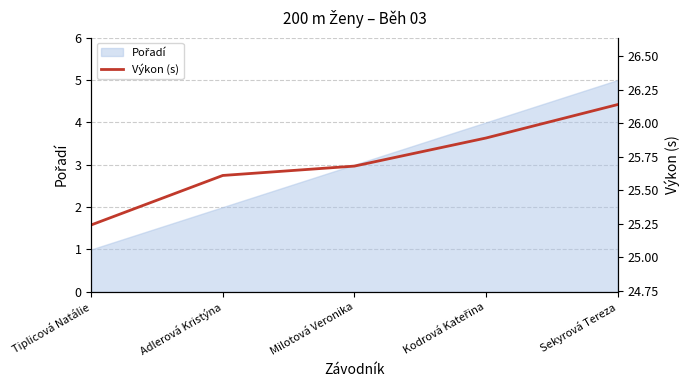

Reading left to right, list all the values displayed in this chart.

25.2	25.6	25.7	25.9	26.1